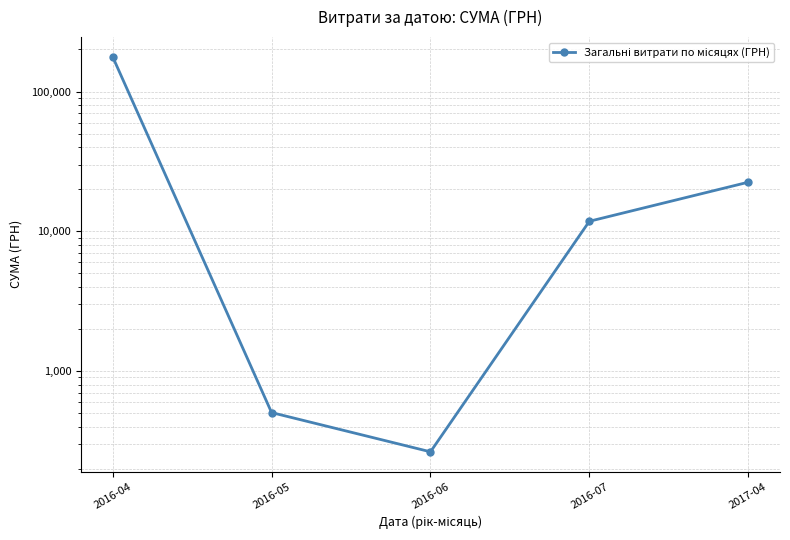

Rank the categories by value from lowest to highest.

2016-06, 2016-05, 2016-07, 2017-04, 2016-04